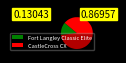

Is CastleCross CX the majority of the pie?

Yes